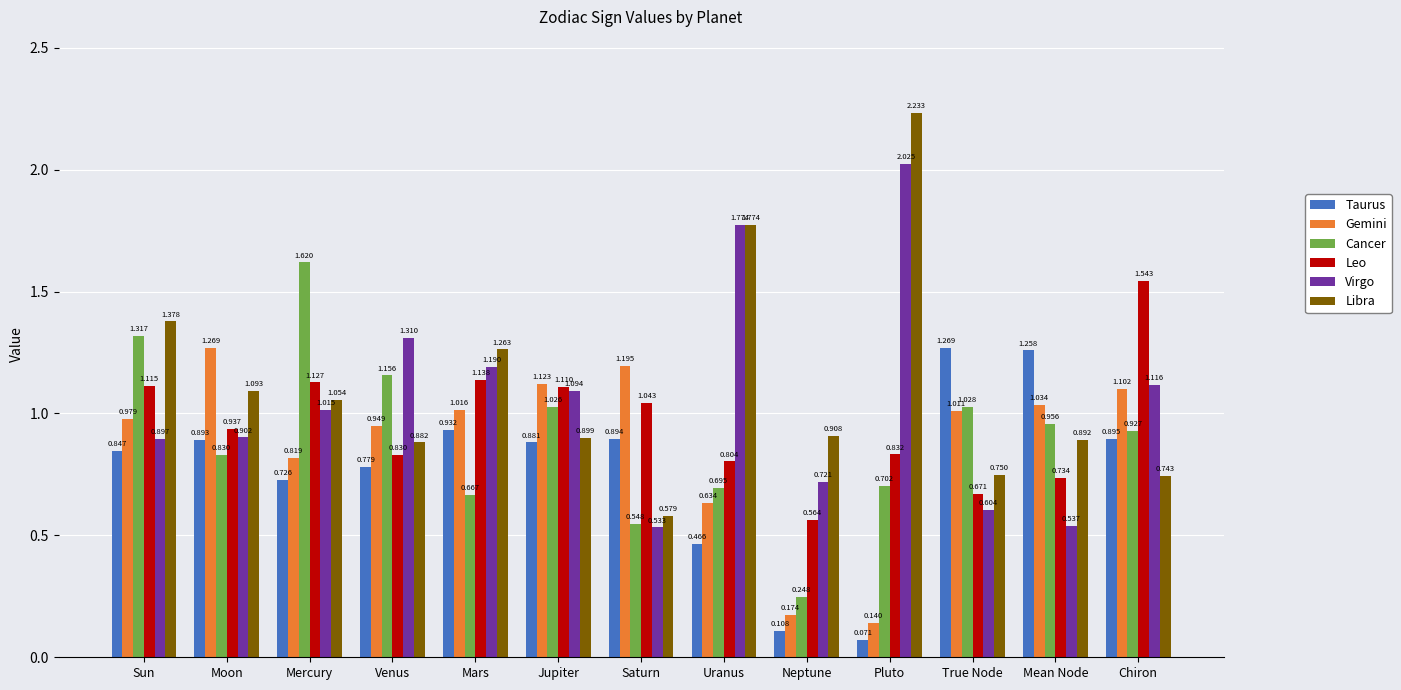

Which series has the largest total across all categories?

Libra